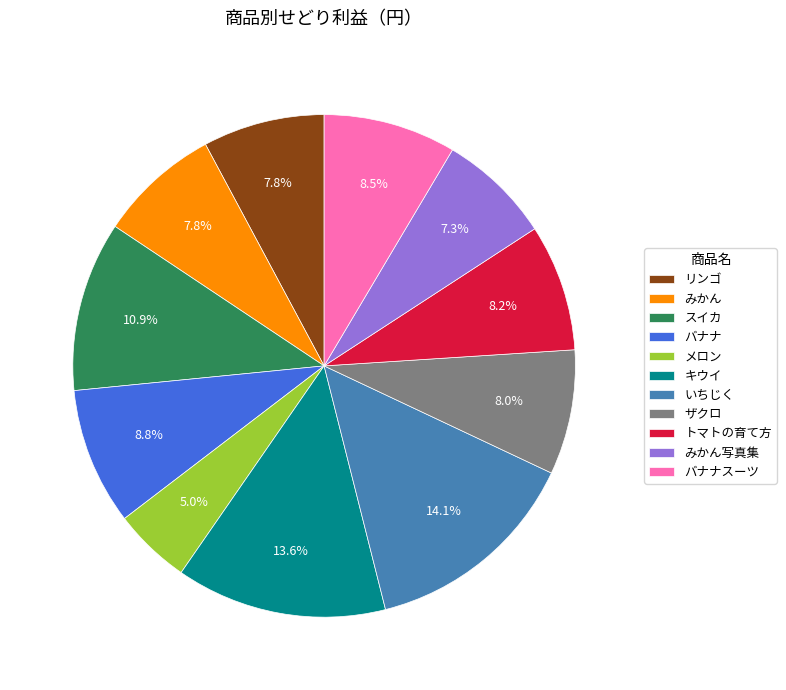

To the nearest percent, what percentage of the pie is みかん?

8%